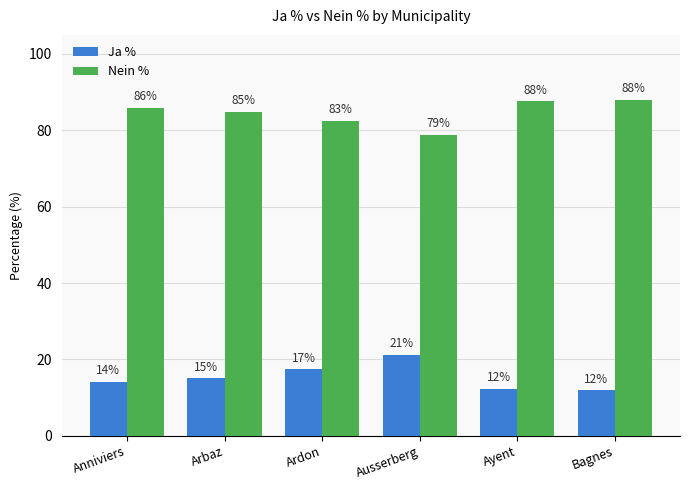

What are all the series names shown in the legend?

Ja %, Nein %